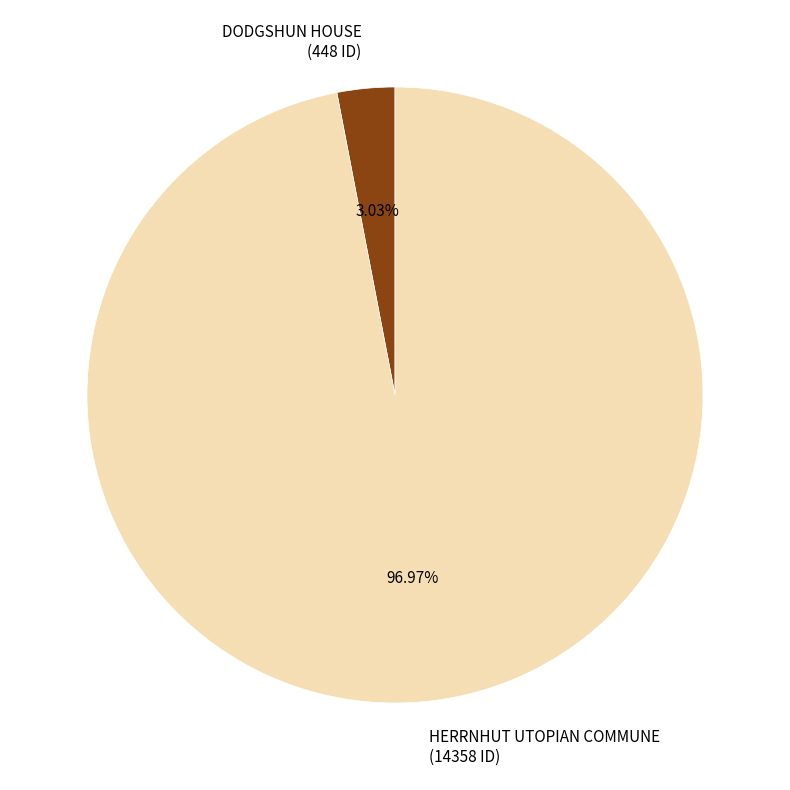

What is the majority slice?

HERRNHUT UTOPIAN COMMUNE